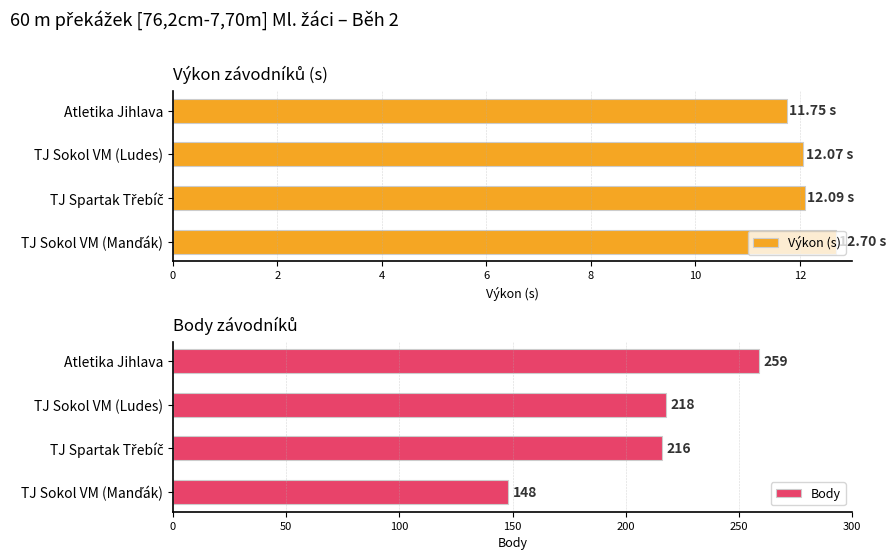

What is the average value of the Výkon (s) series?

12.2